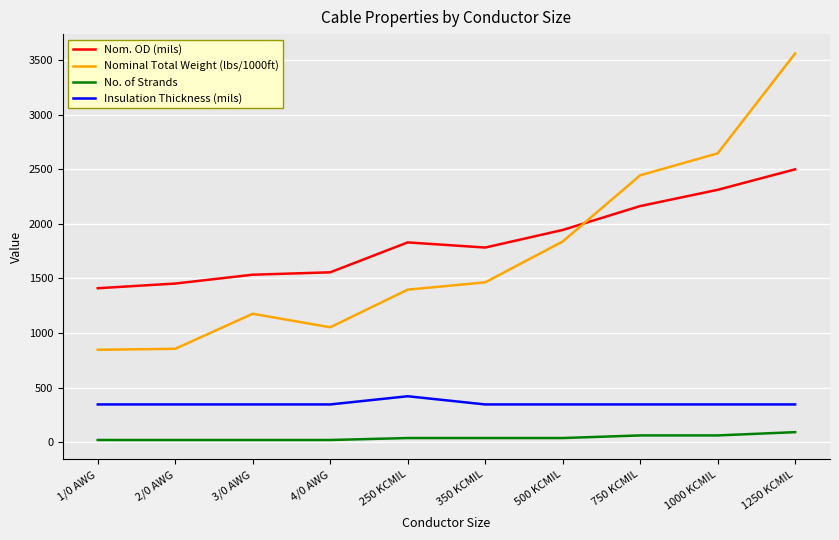

What is the difference between the Nom. OD (mils) values at 350 KCMIL and 4/0 AWG?

227